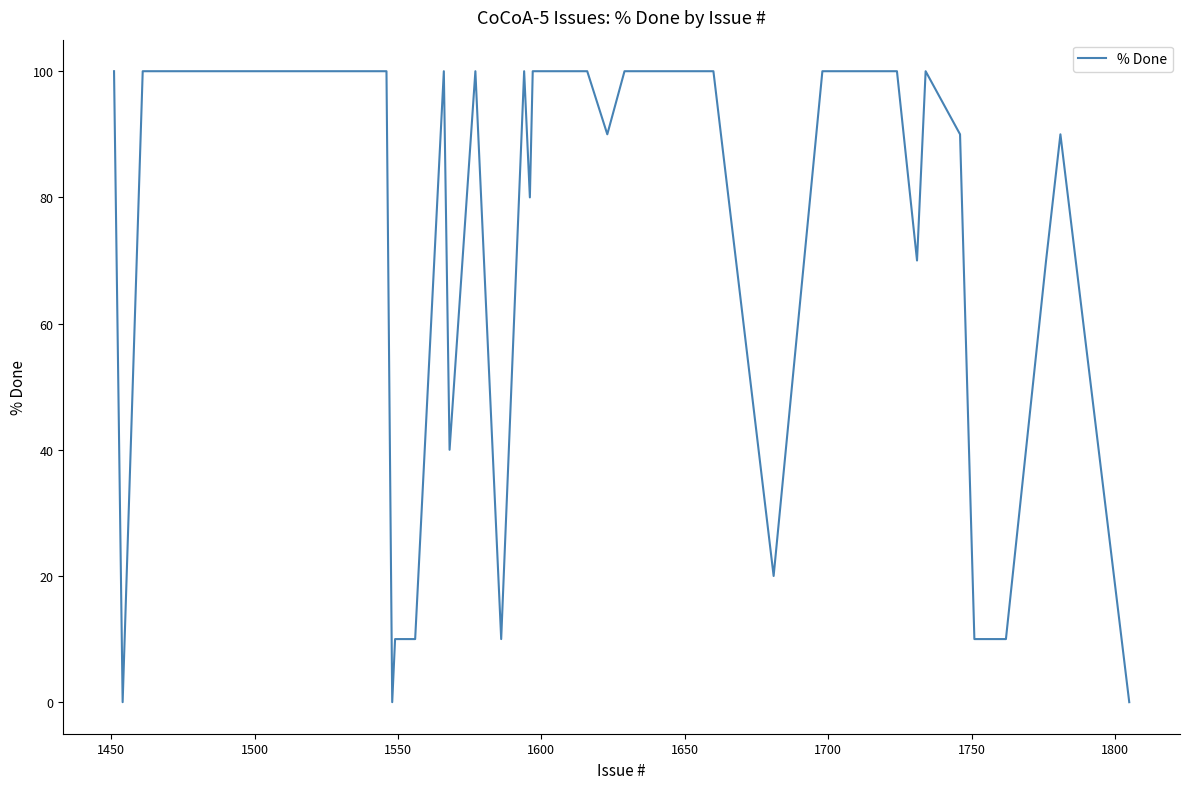

Which label corresponds to the largest value in the chart?

1700